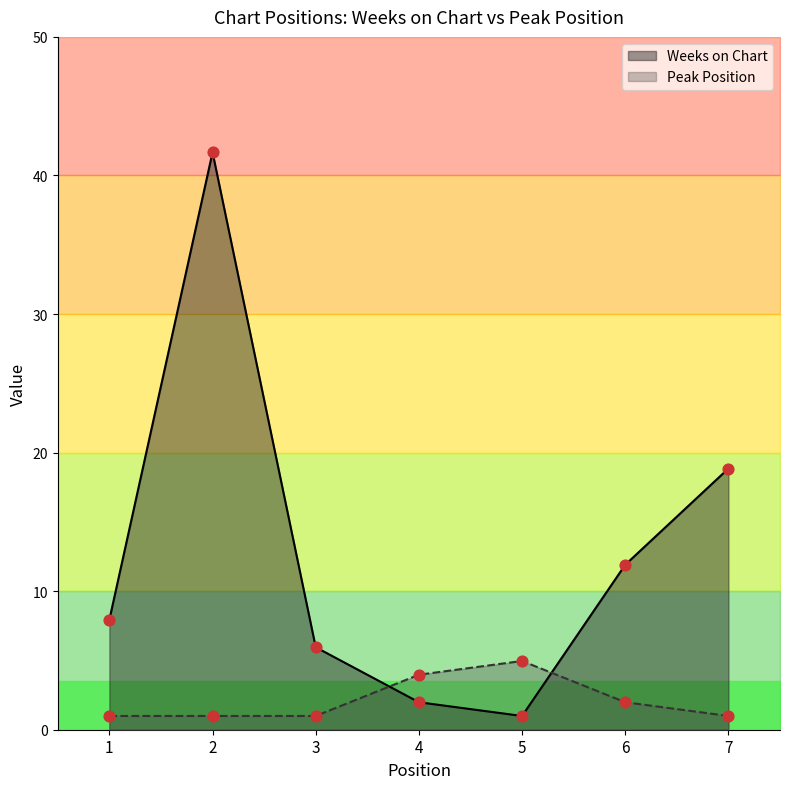

Which series reaches the minimum Y coordinate?

Weeks on Chart